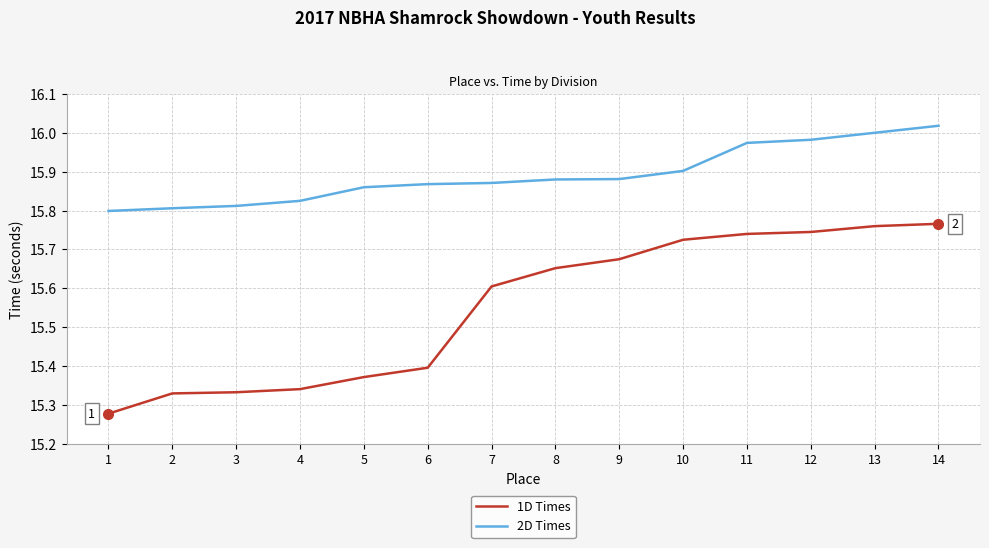

Count the number of categories in the chart.

14